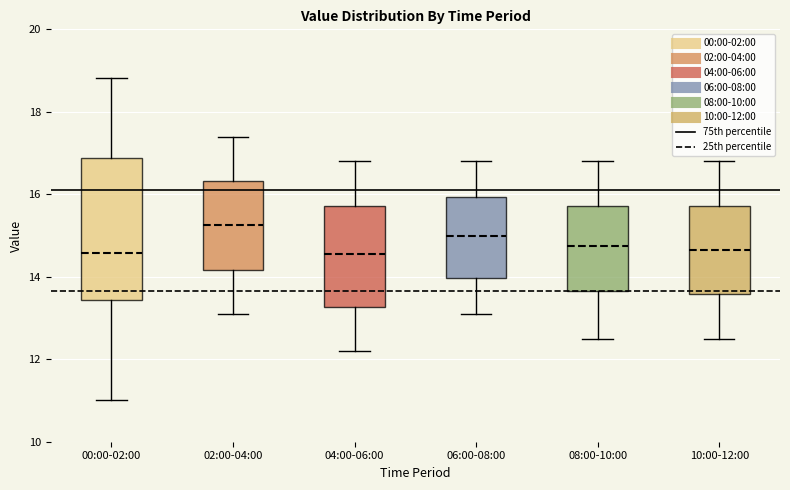

Reading left to right, transcribe this box plot: for each box, give where its median line is, the range the box spans, and where its two whiskers end, as read against the y-axis. The values are not printed on the chart, so give them approximately, as read against the axis.

00:00-02:00: median 14.6, box 13.4 to 16.8, whiskers 11.0 to 18.8
02:00-04:00: median 15.2, box 14.2 to 16.4, whiskers 13.2 to 17.4
04:00-06:00: median 14.6, box 13.2 to 15.8, whiskers 12.2 to 16.8
06:00-08:00: median 15.0, box 14.0 to 16.0, whiskers 13.2 to 16.8
08:00-10:00: median 14.8, box 13.6 to 15.8, whiskers 12.6 to 16.8
10:00-12:00: median 14.6, box 13.6 to 15.8, whiskers 12.6 to 16.8